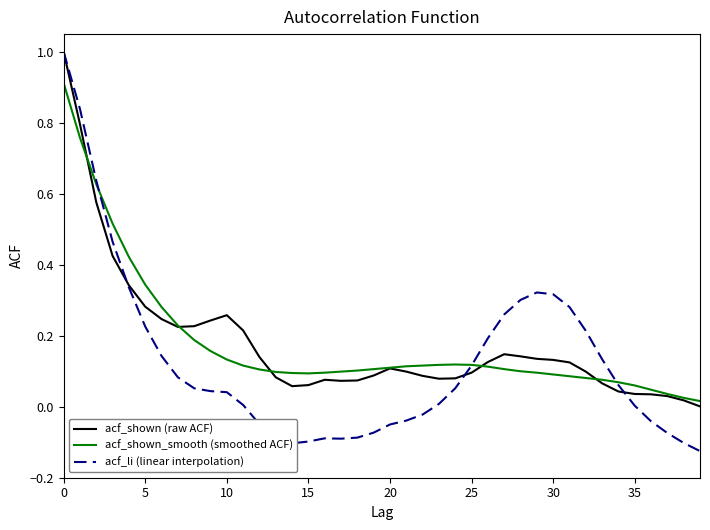

What are all the series names shown in the legend?

acf_shown (raw ACF), acf_shown_smooth (smoothed ACF), acf_li (linear interpolation)